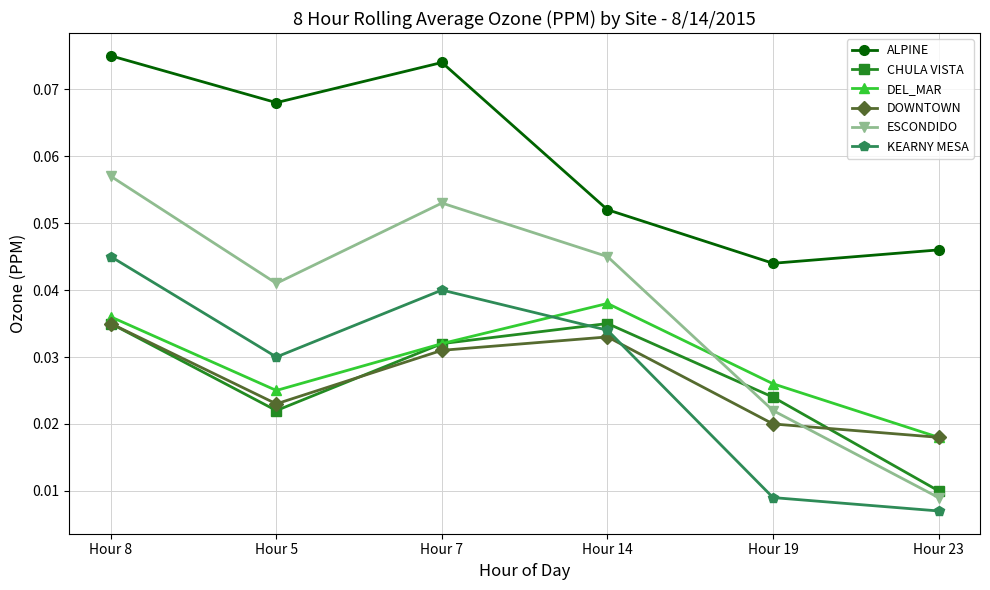

Where is CHULA VISTA nearest to the value 0?

Hour 23